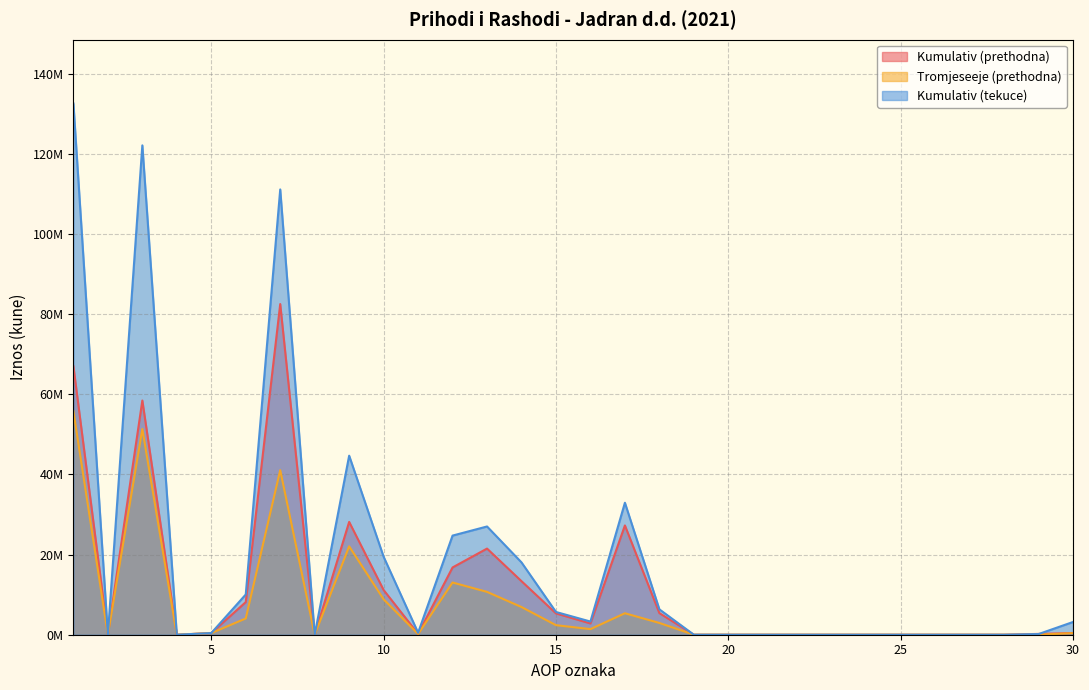

How many values in Tromjeseeje (prethodna) are above zero?

17